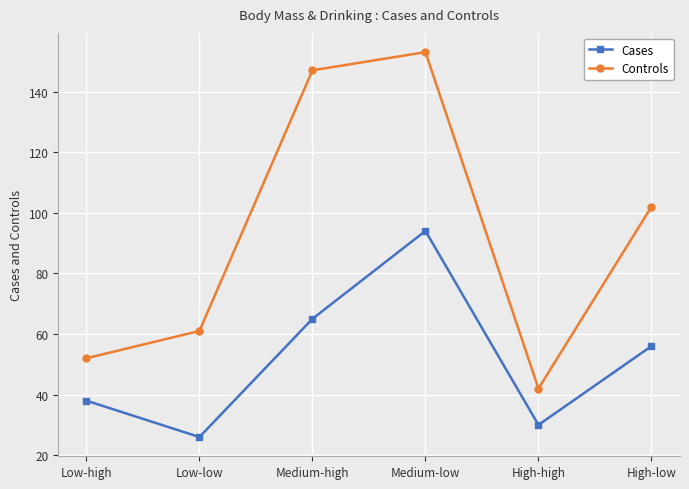

How many interior local valleys does the Controls series have?

1